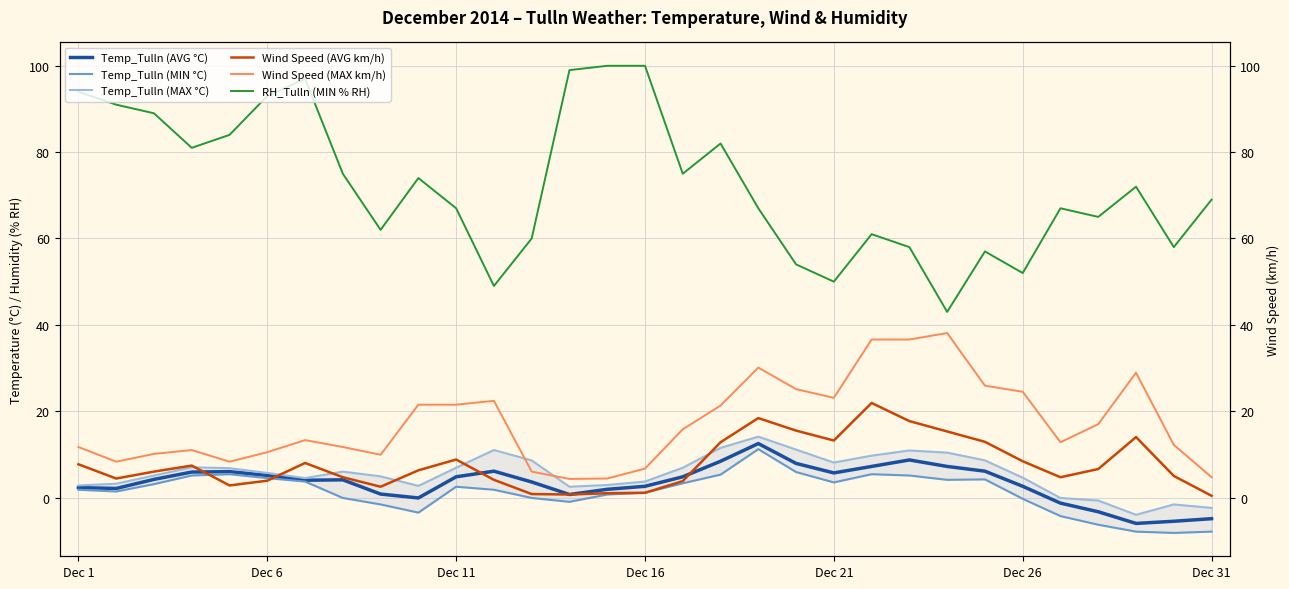

At which category is the sum across all series the highest?

18